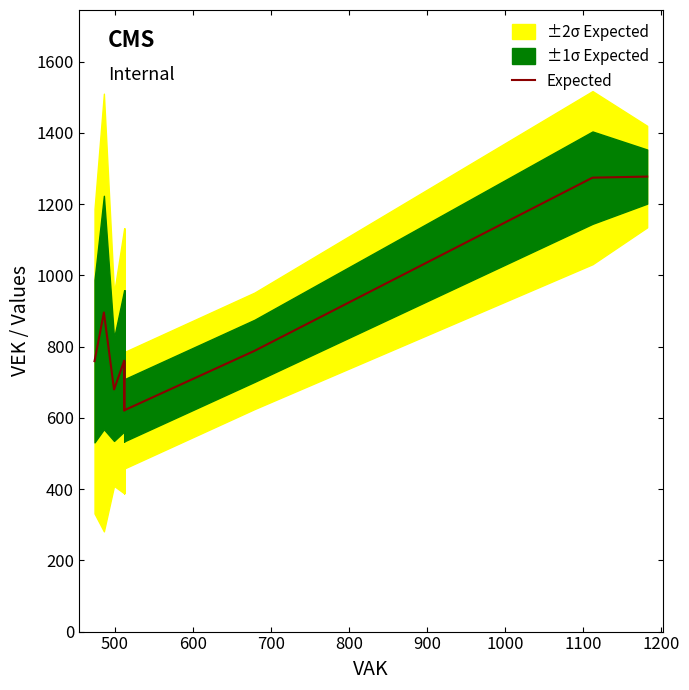

What is the label of the 16th point from the right?

600